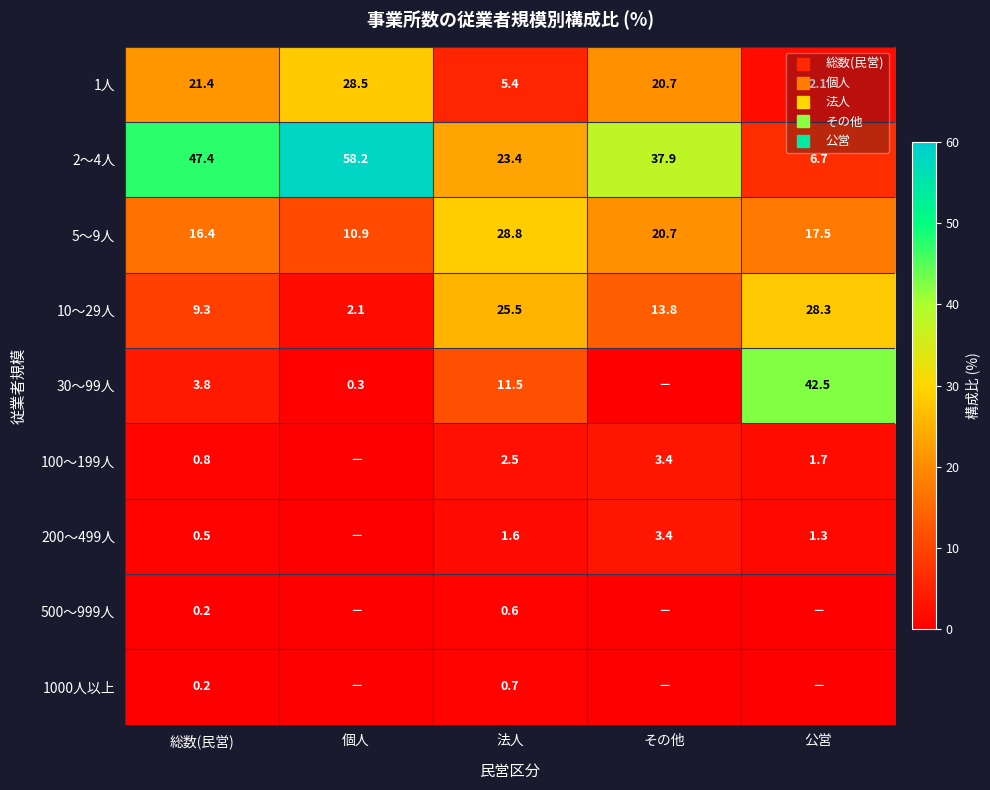

Which has a higher value, 公営 or 法人?

法人